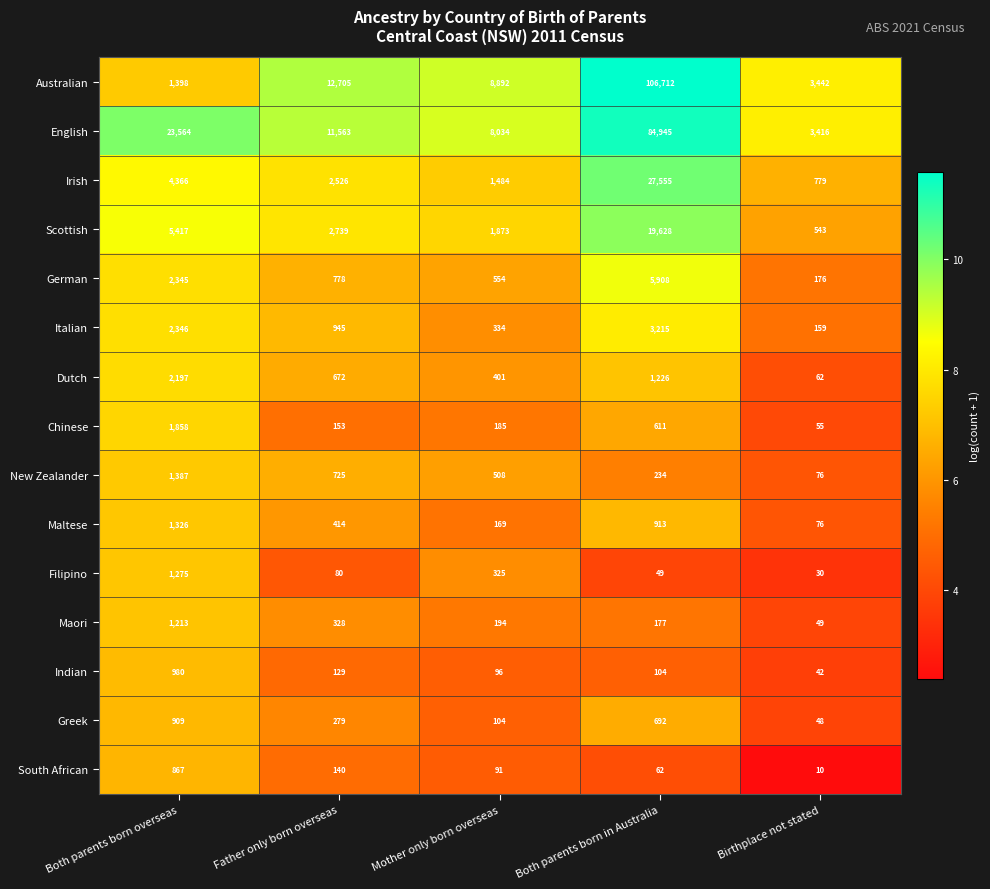

True or false: Irish has a value of 1484 at Mother only born overseas.

True